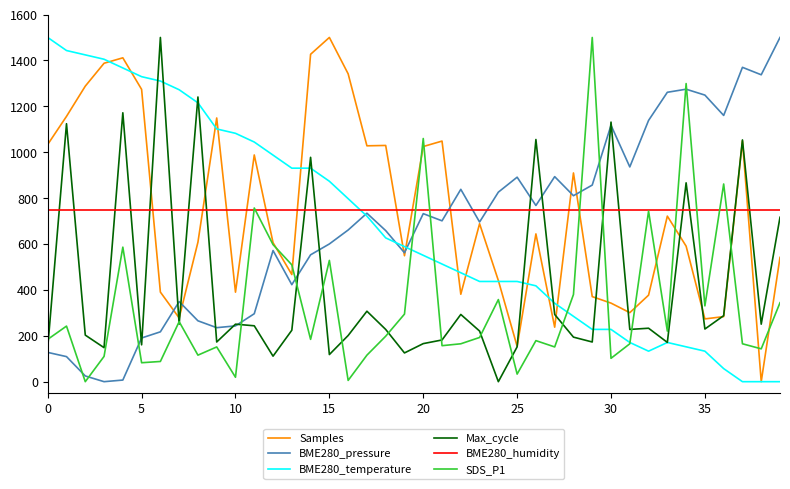

True or false: Max_cycle and BME280_humidity intersect in this chart.

True